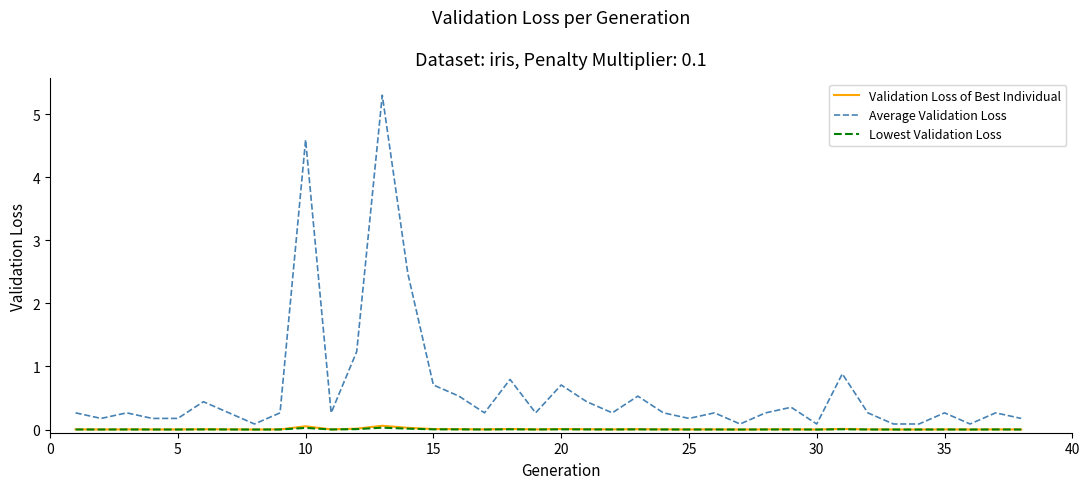

What is the greatest value displayed?

5.3